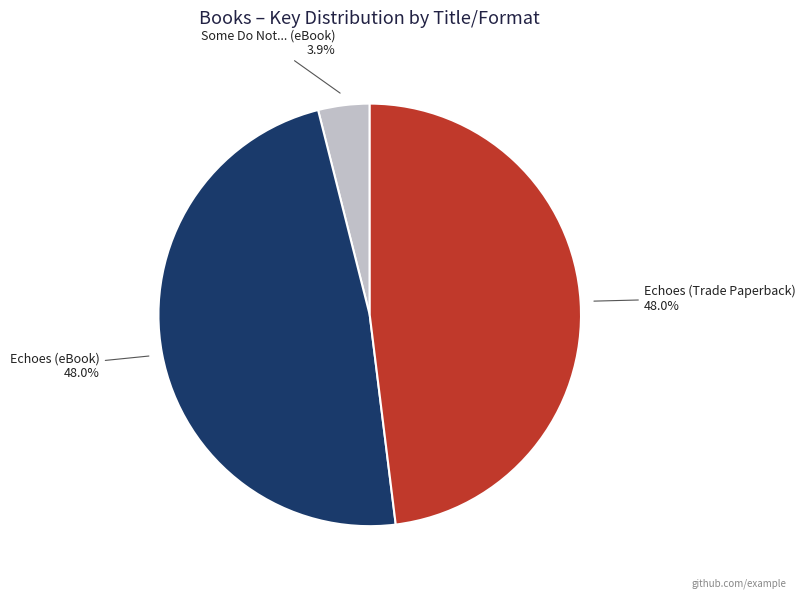

Is there a majority slice in this chart?

No